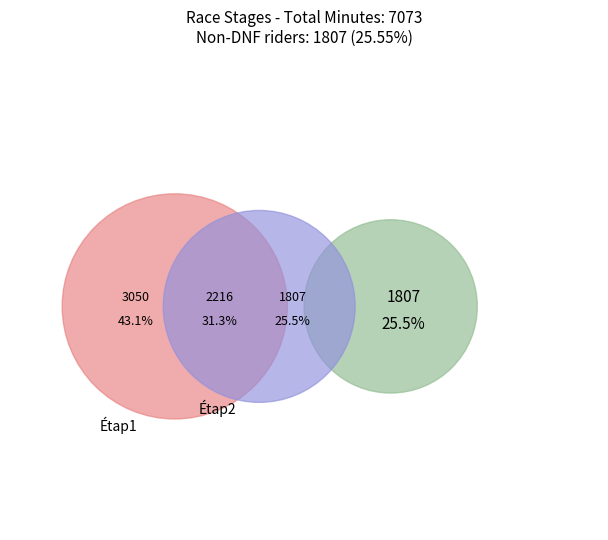

Is there a majority slice in this chart?

No